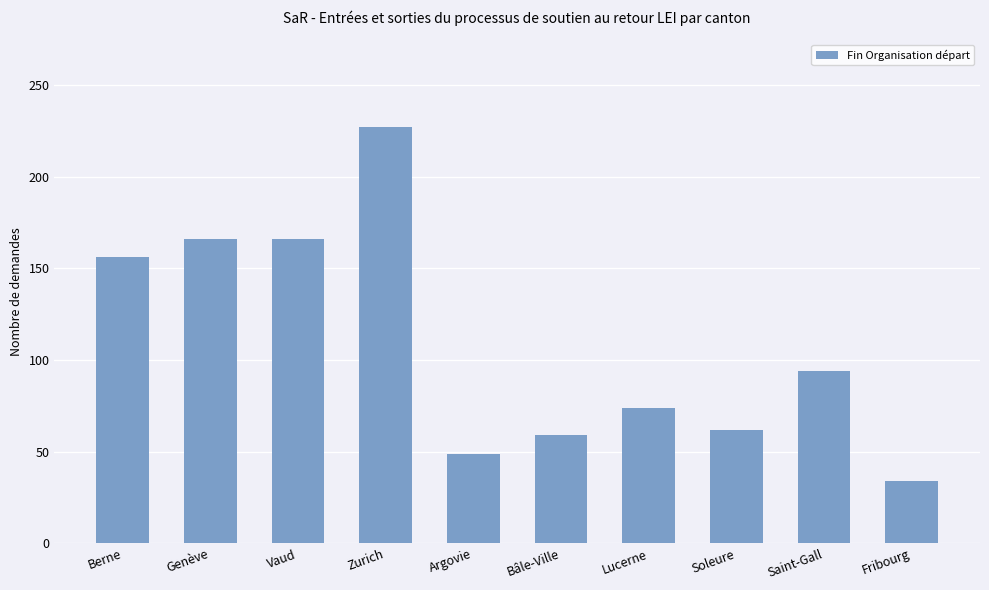

What is the change in value from Genève to Saint-Gall?

-72